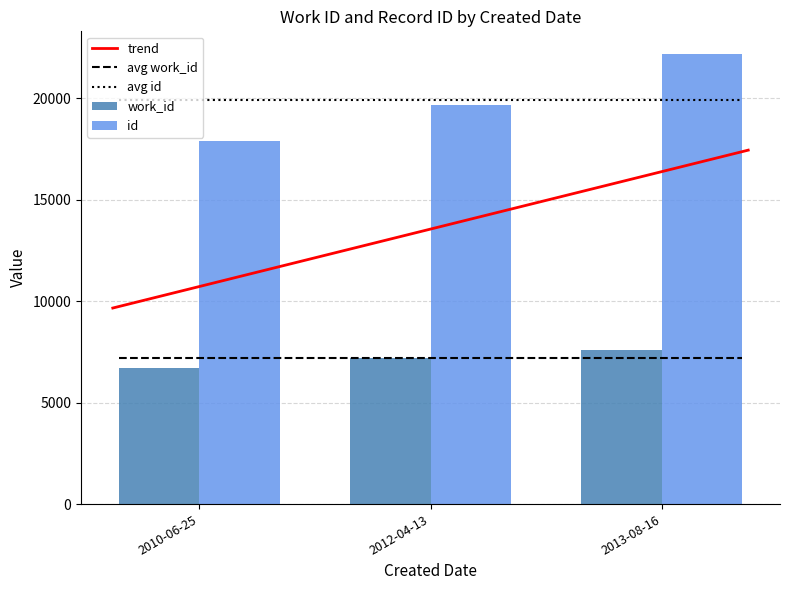

What is the difference between the id values at 2012-04-13 and 2010-06-25?

1781